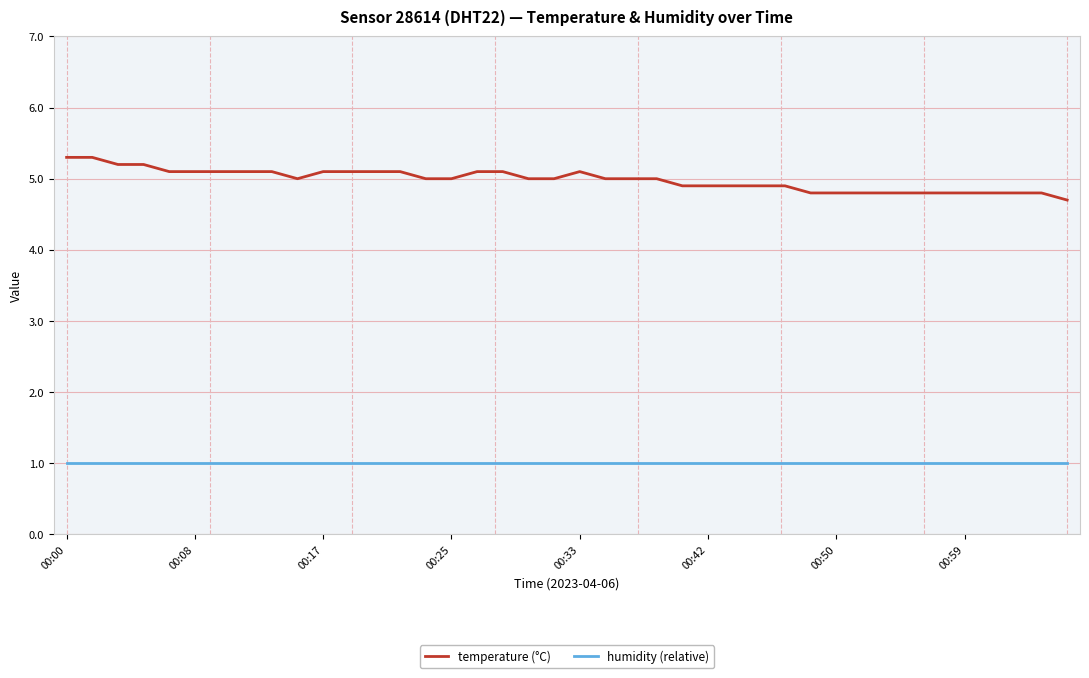

Rank the series by their maximum value, from lowest to highest.

humidity (relative), temperature (°C)